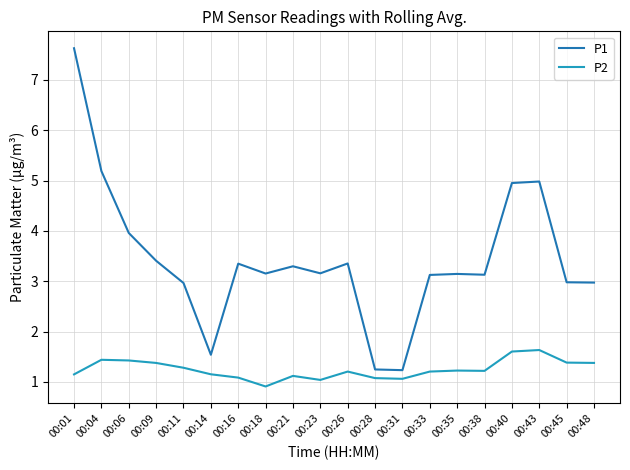

What is the total value across all series at 00:28?

2.3